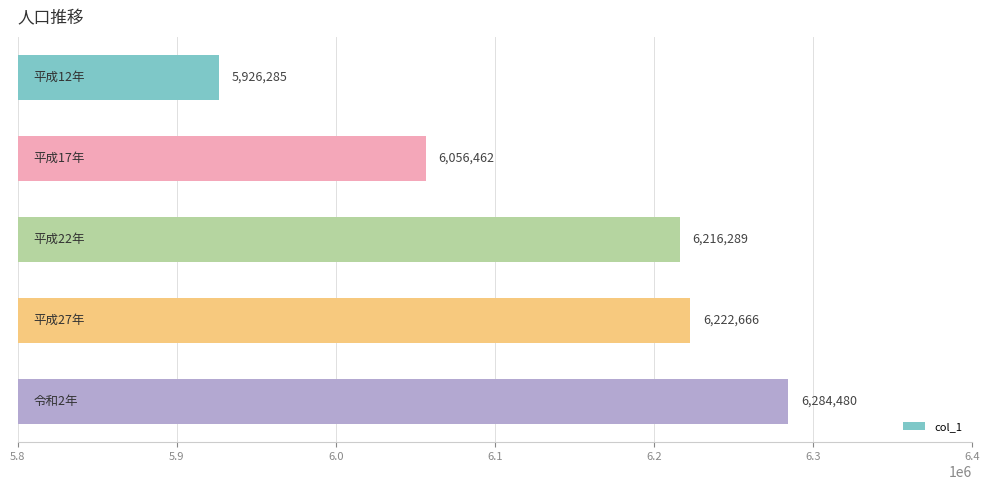

What is the smallest value displayed?

5926285